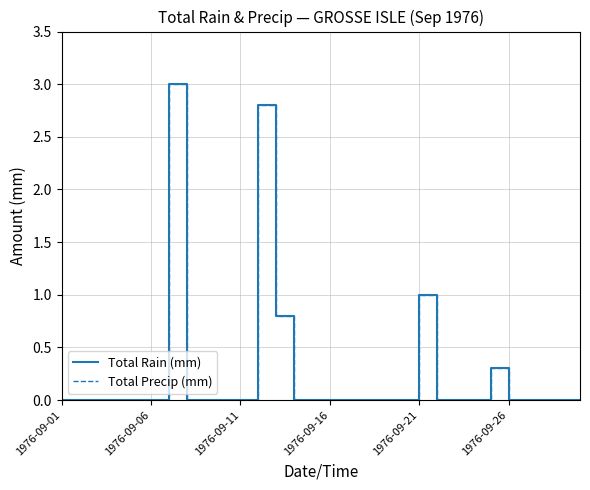

Which series has the largest total across all categories?

Total Rain (mm)